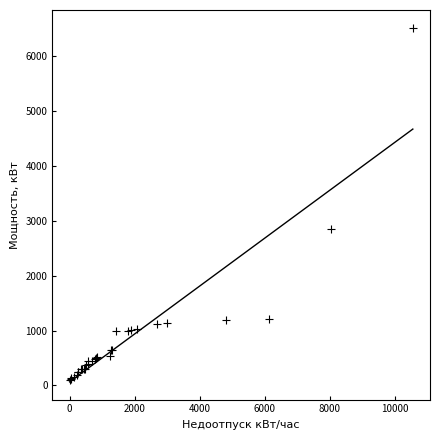

What Y value in the scatter plot is closest to 3310?

2845.0